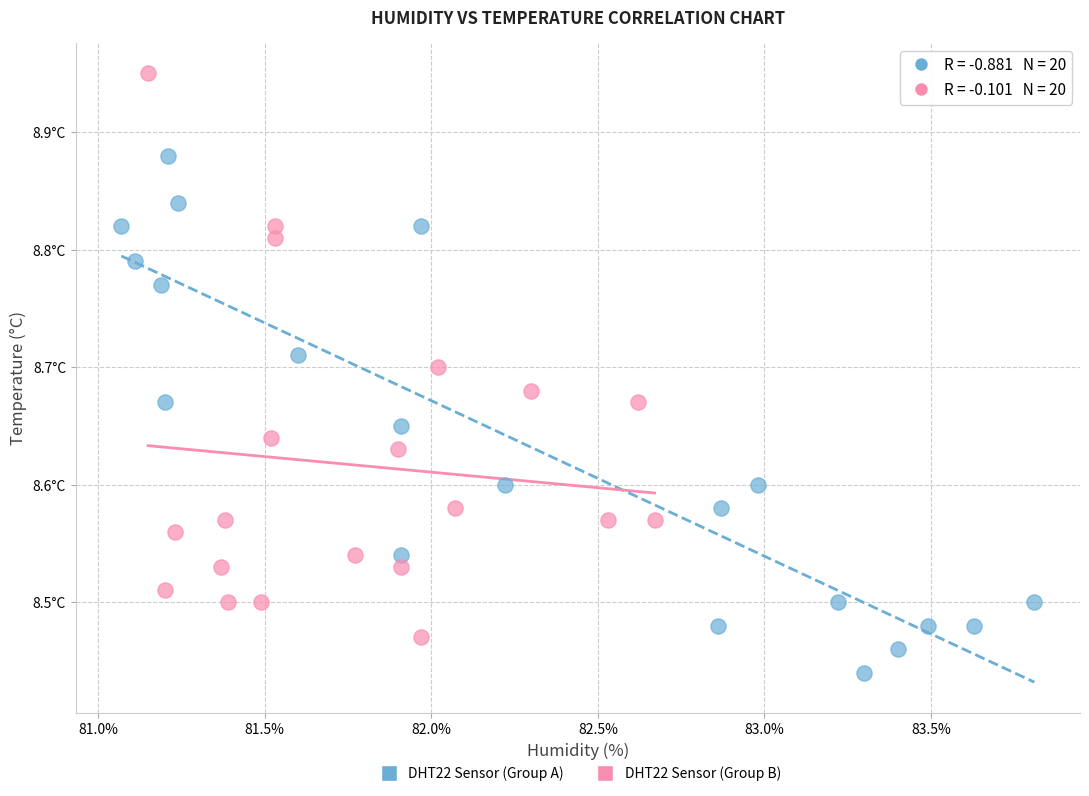

Which series reaches the maximum Y coordinate?

DHT22 Sensor (Group B)